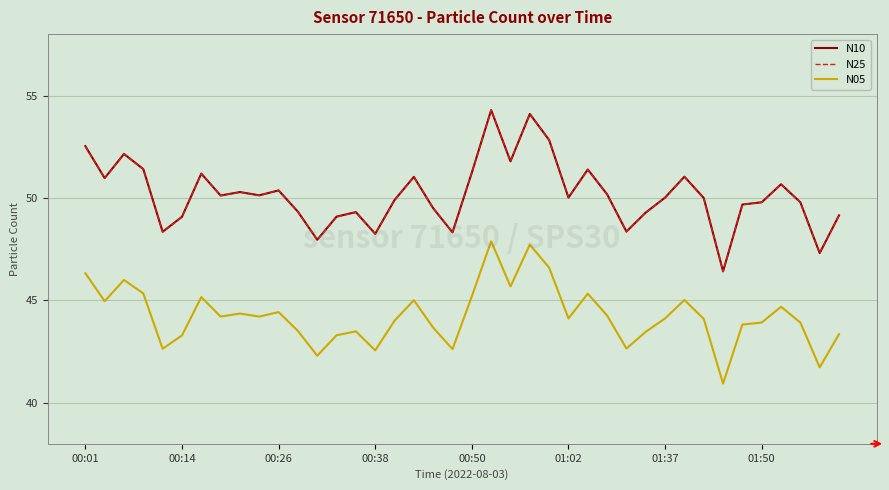

Which series has the largest range (max minus min)?

N25